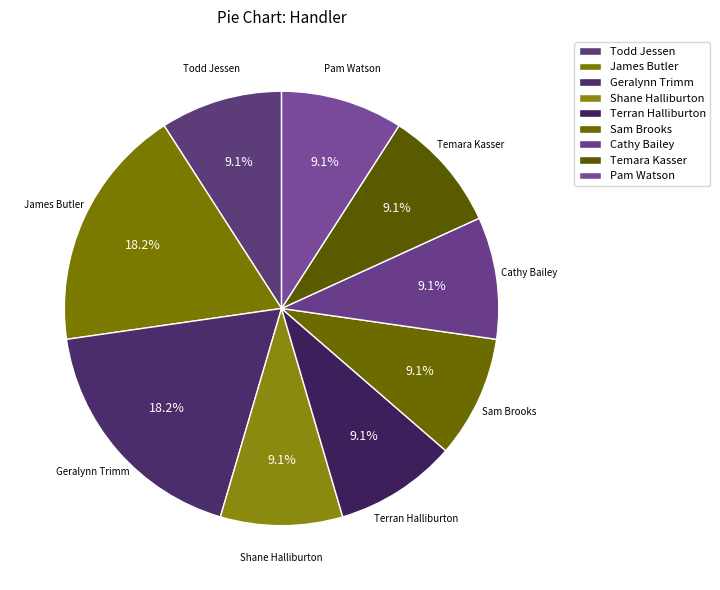

Combined, do Cathy Bailey and Sam Brooks account for over 50%?

No